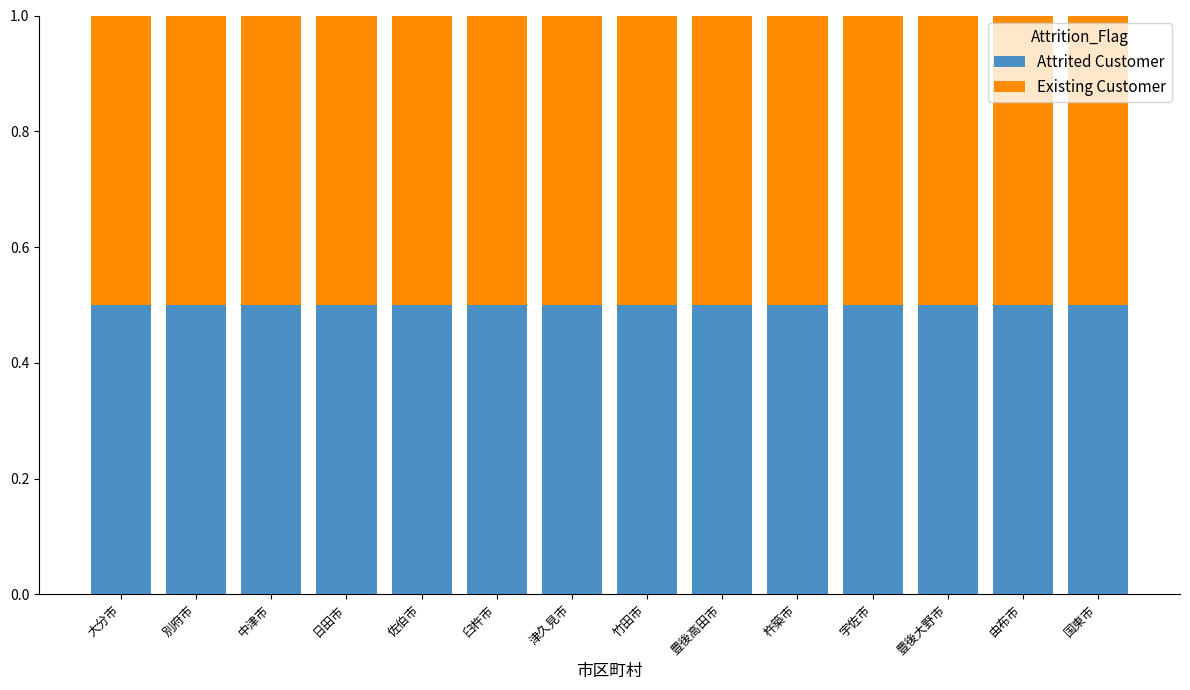

Reading left to right, transcribe the values for Attrited Customer.

0.5	0.5	0.5	0.5	0.5	0.5	0.5	0.5	0.5	0.5	0.5	0.5	0.5	0.5